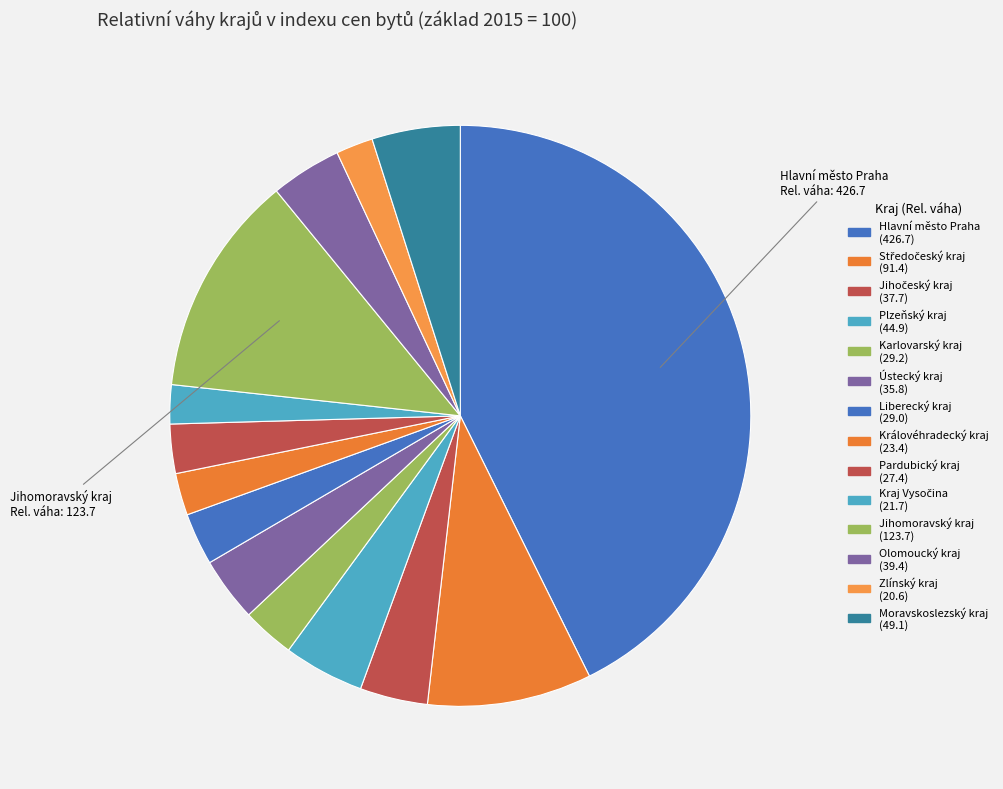

Is there any slice that represents more than half of the pie?

No